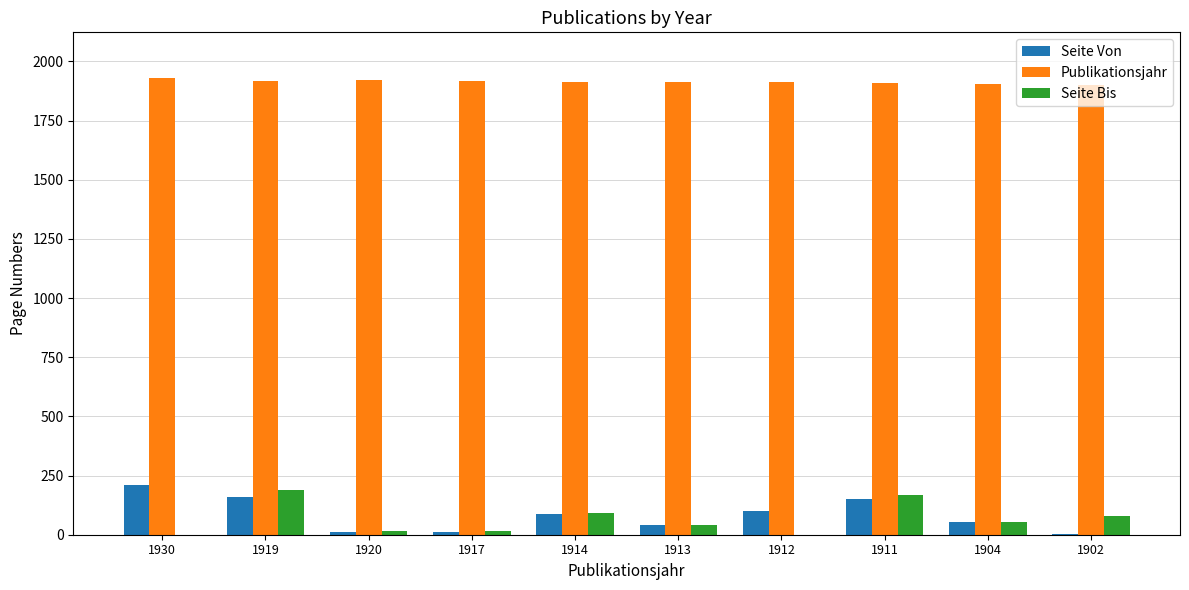

What is the total value across all series at 1930?

2139